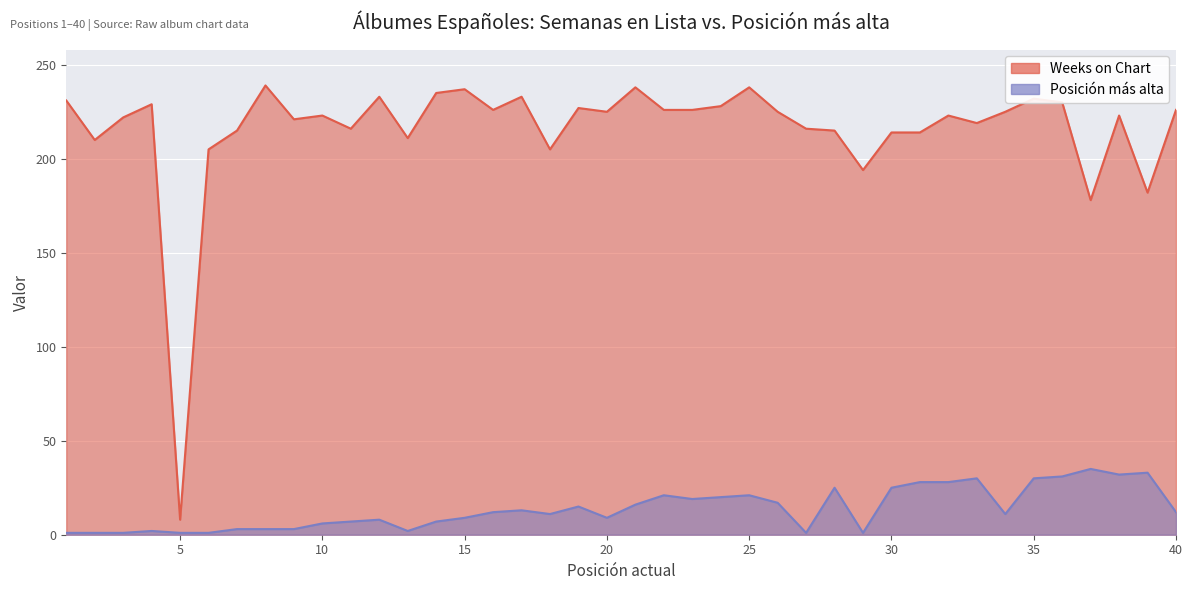

Where does the Posición más alta series first go above 12?

17